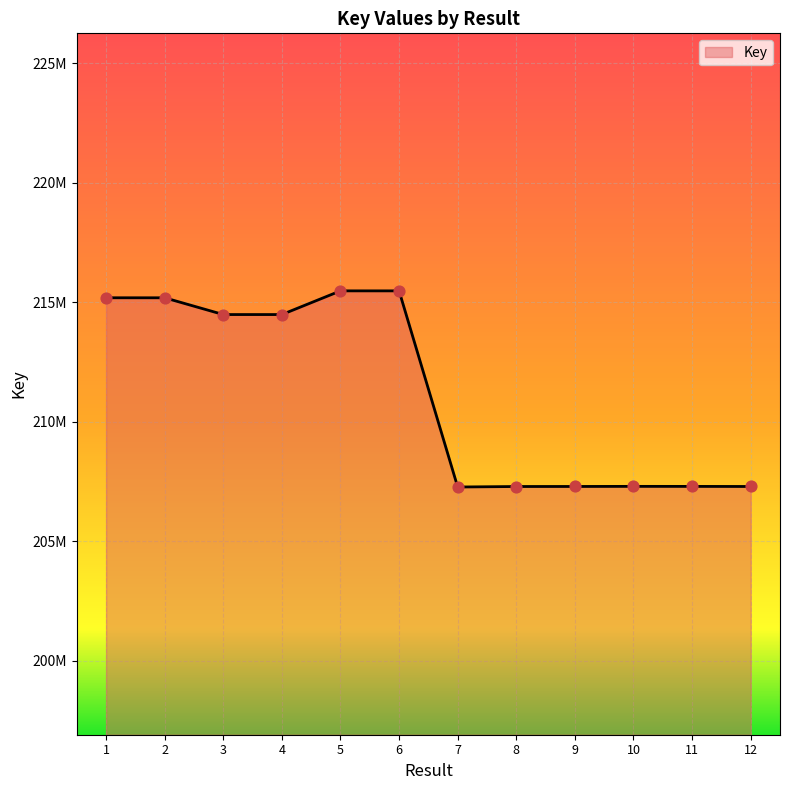

Between 3 and 6, which is larger?

6